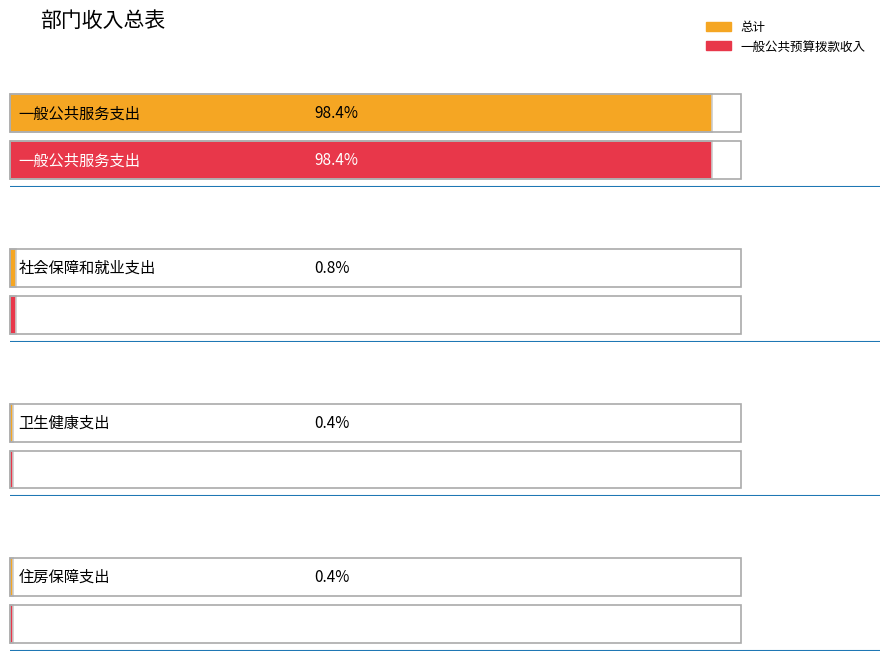

True or false: 一般公共预算拨款收入 and 总计 cross at least once.

False